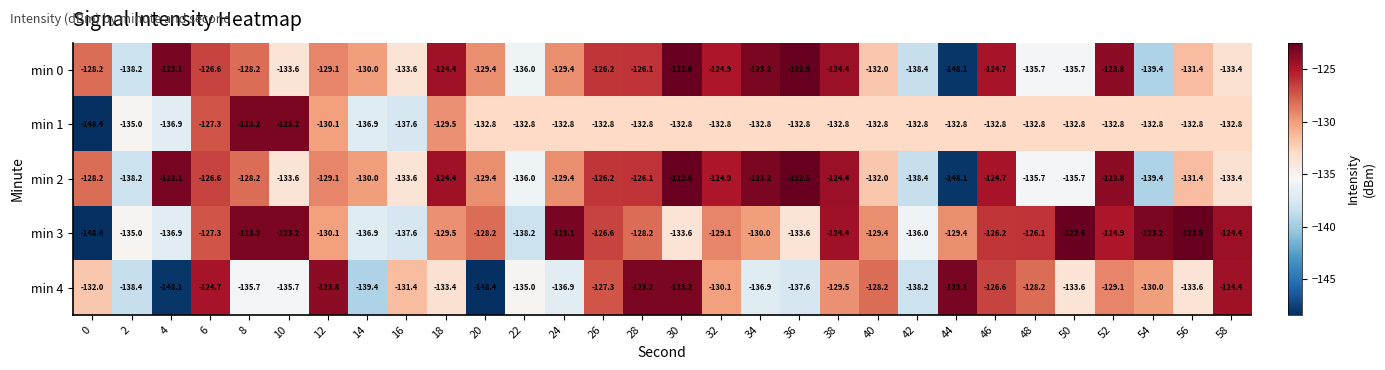

Which series has the widest spread of values?

min 3